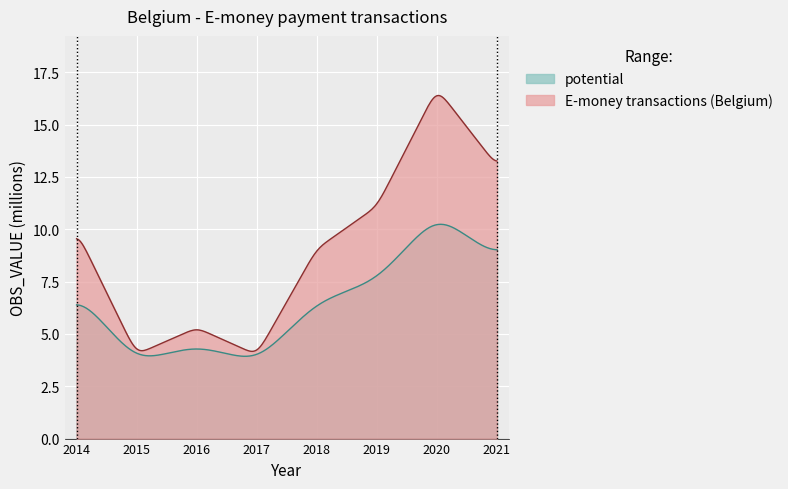

Rank the categories by value from lowest to highest.

2017, 2015, 2016, 2018, 2014, 2019, 2021, 2020